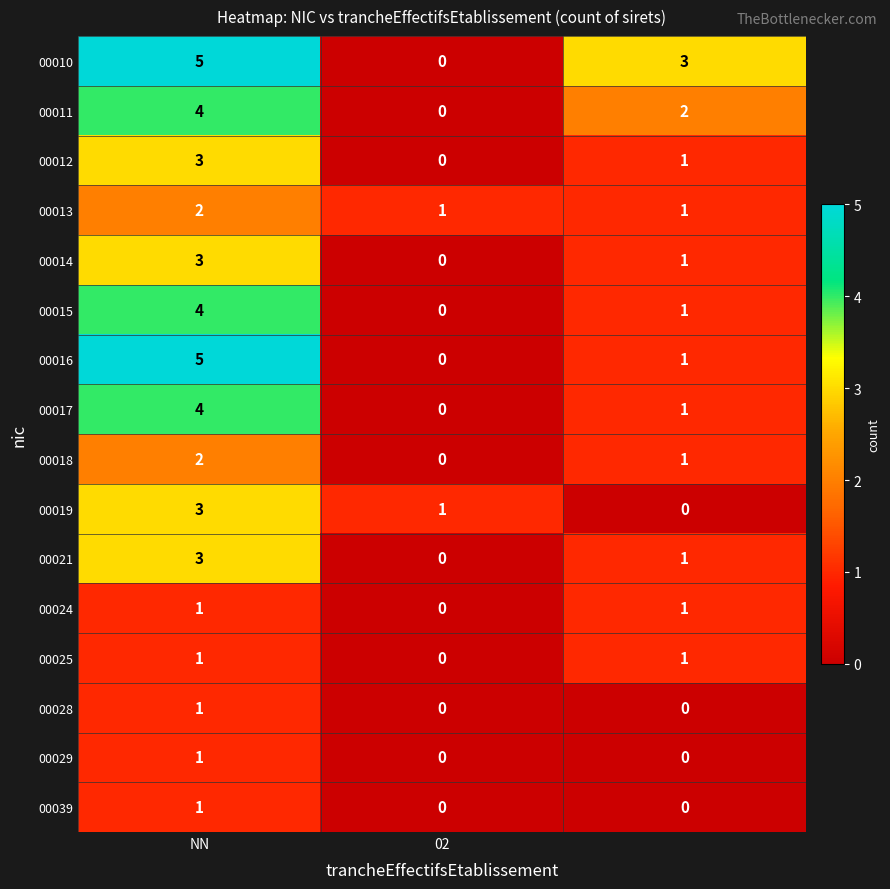

What is the difference between the maximum and minimum values in the 00021 series?

3